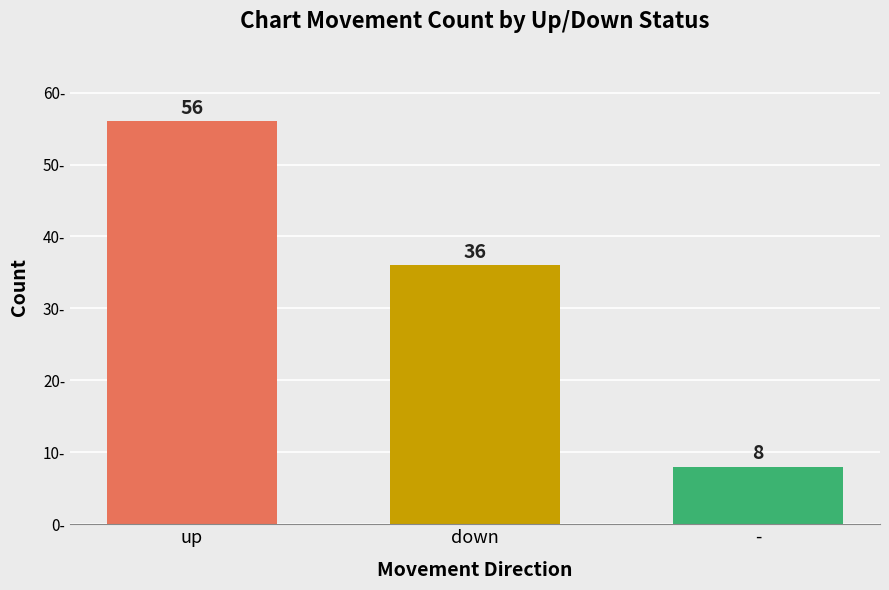

What is the maximum value shown in the chart?

56